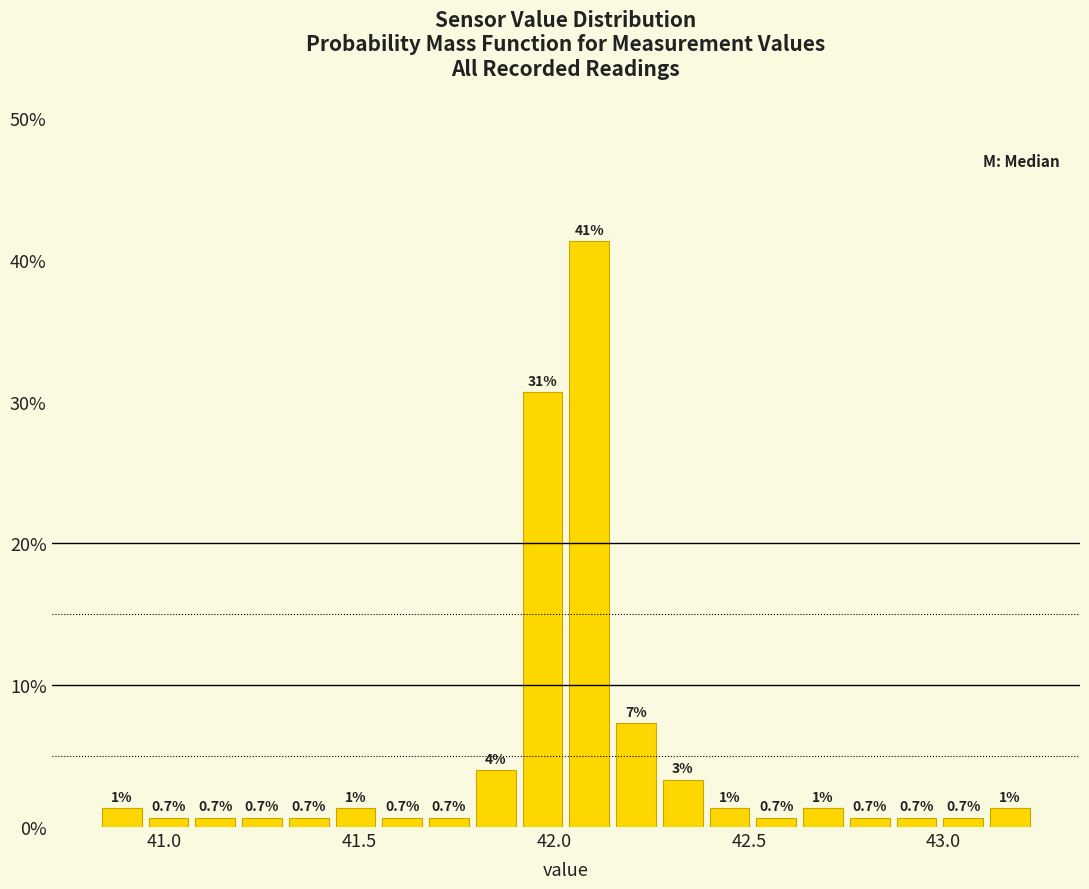

Read against the x-axis, roughly where is the centre of the tallest bar?

42.10